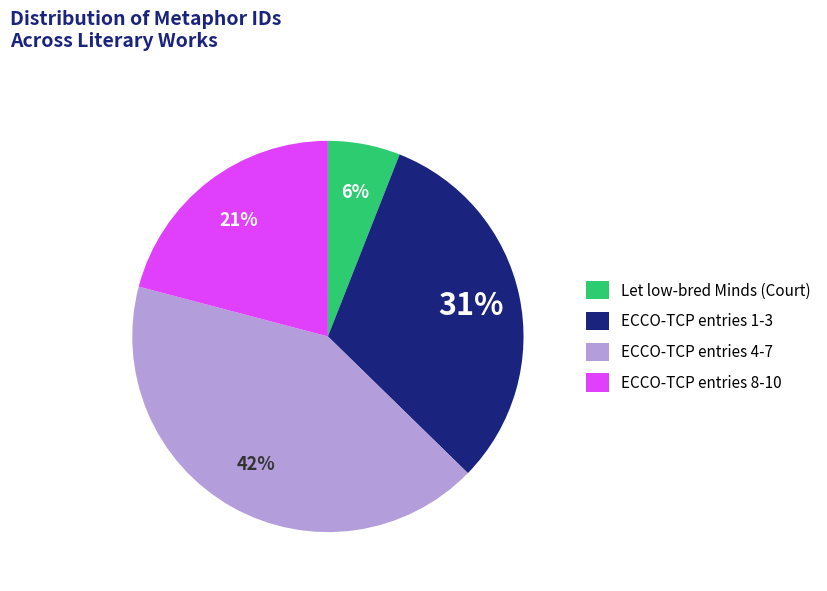

To the nearest percent, what portion does ECCO-TCP entries 1-3 represent?

31%